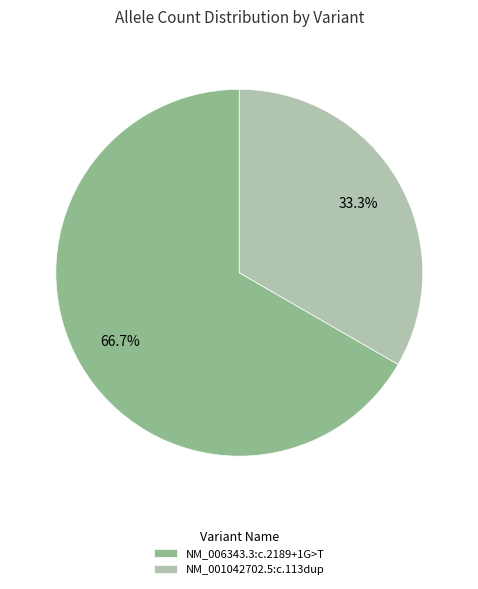

To the nearest percent, what is the combined percentage of NM_001042702.5:c.113dup and NM_006343.3:c.2189+1G>T?

100%